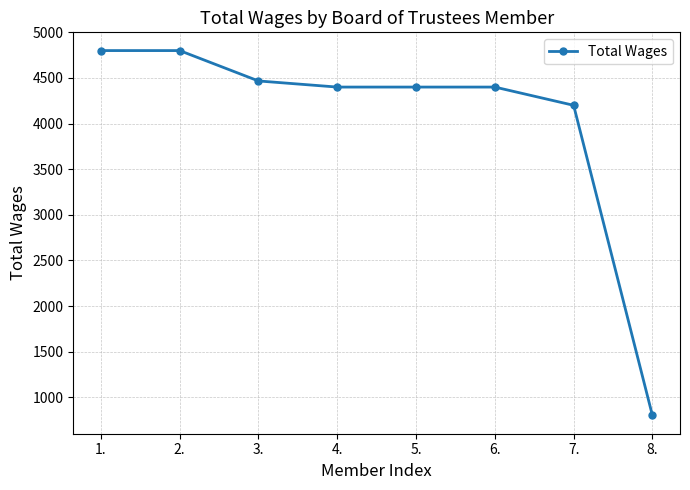

Is it true that the value at 6. is 4400?

True